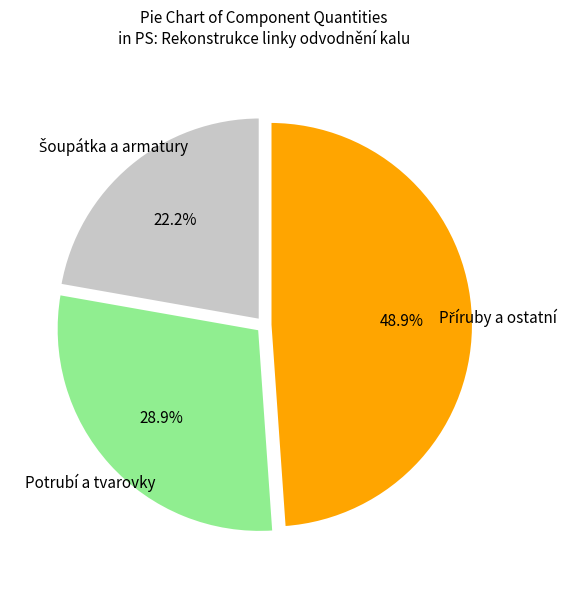

Is there a majority slice in this chart?

No